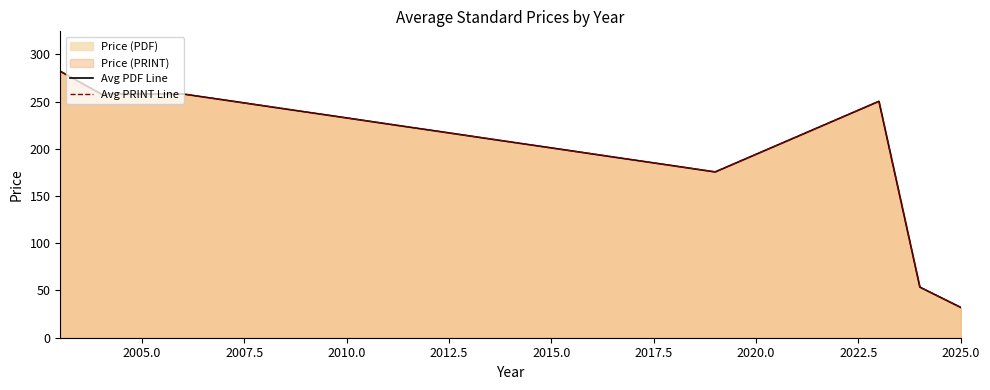

Rank the series by their maximum value, from highest to lowest.

Avg PDF Line, Avg PRINT Line